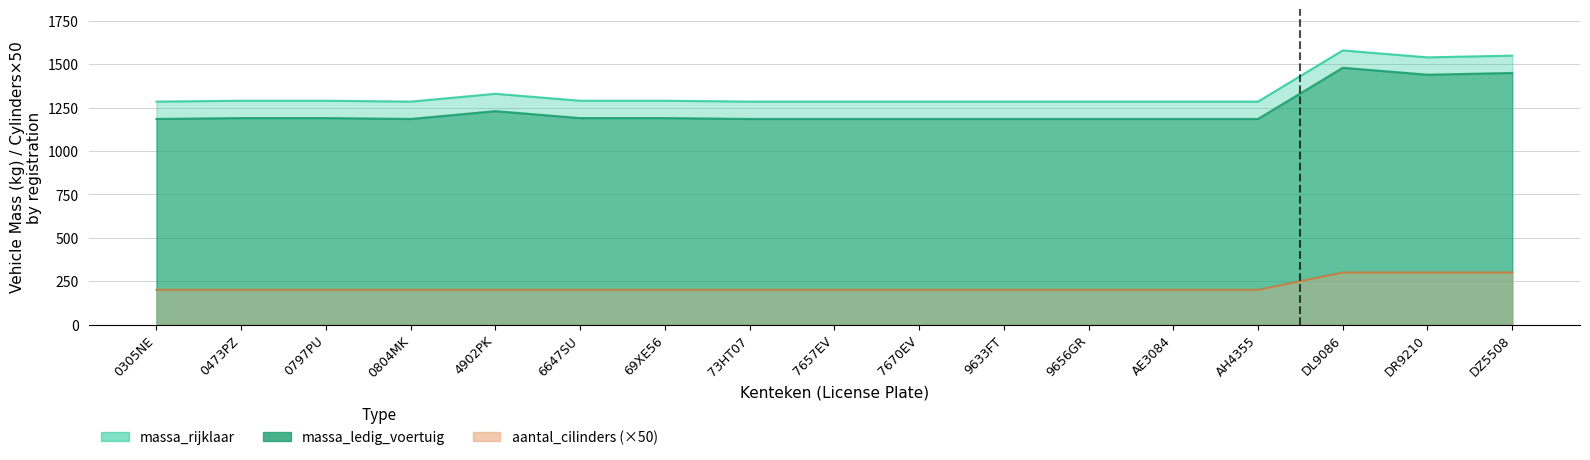

True or false: massa_ledig_voertuig and massa_rijklaar cross at least once.

False